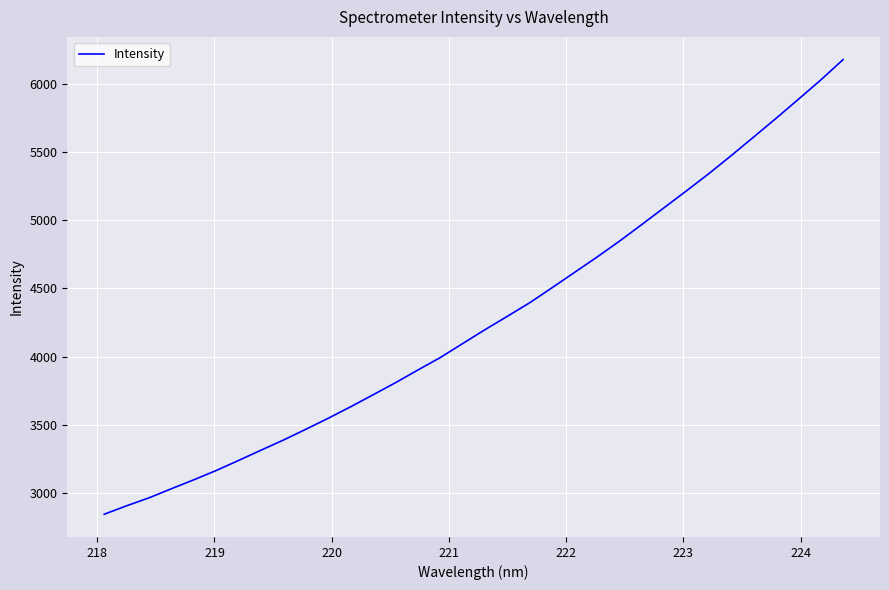

What is the sum of all values?

145236.2